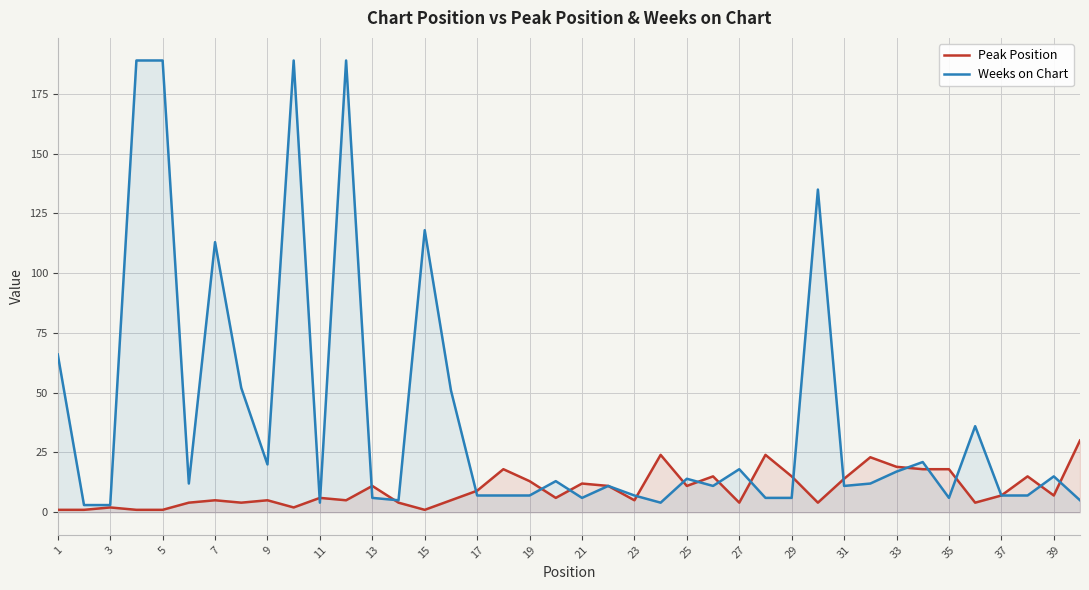

What is the maximum value shown in the chart?

189